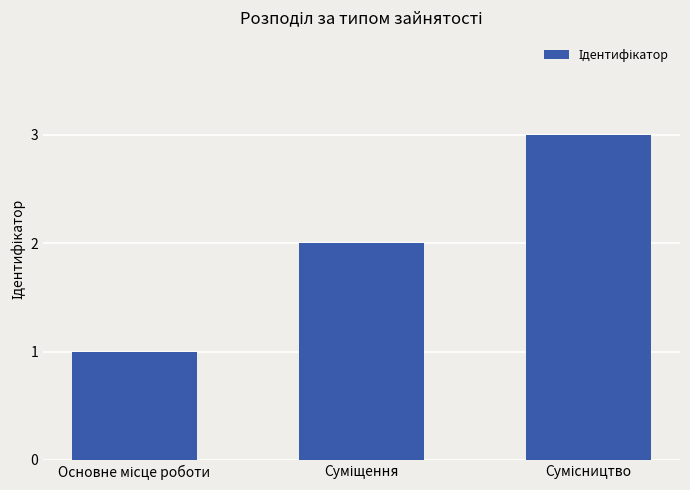

What is the value of the 3rd bar from the left?

3